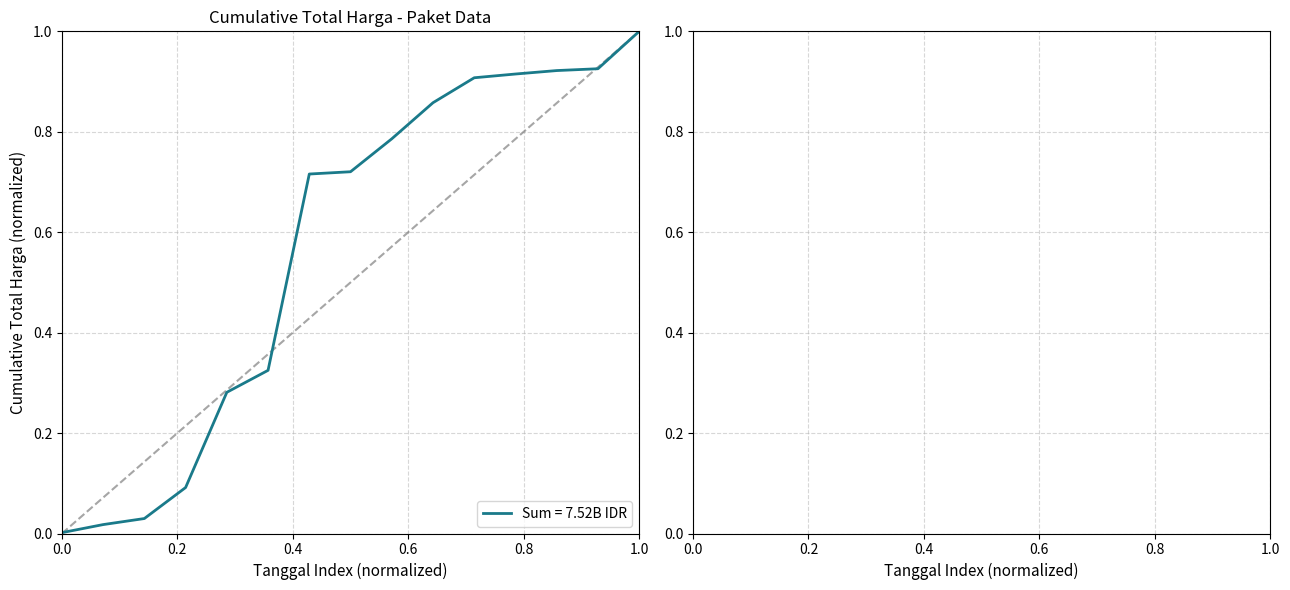

What is the difference between the maximum and minimum values?

1.0